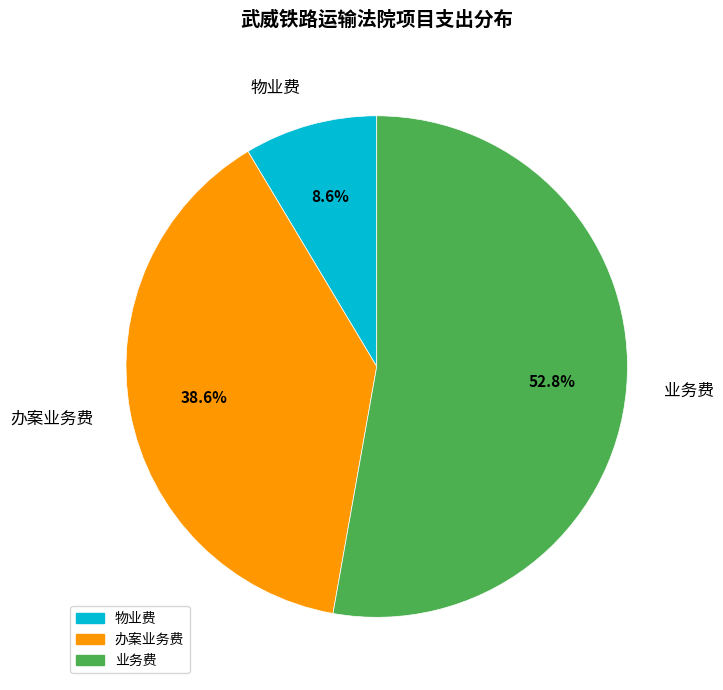

Does 业务费 represent more than half of the total?

Yes